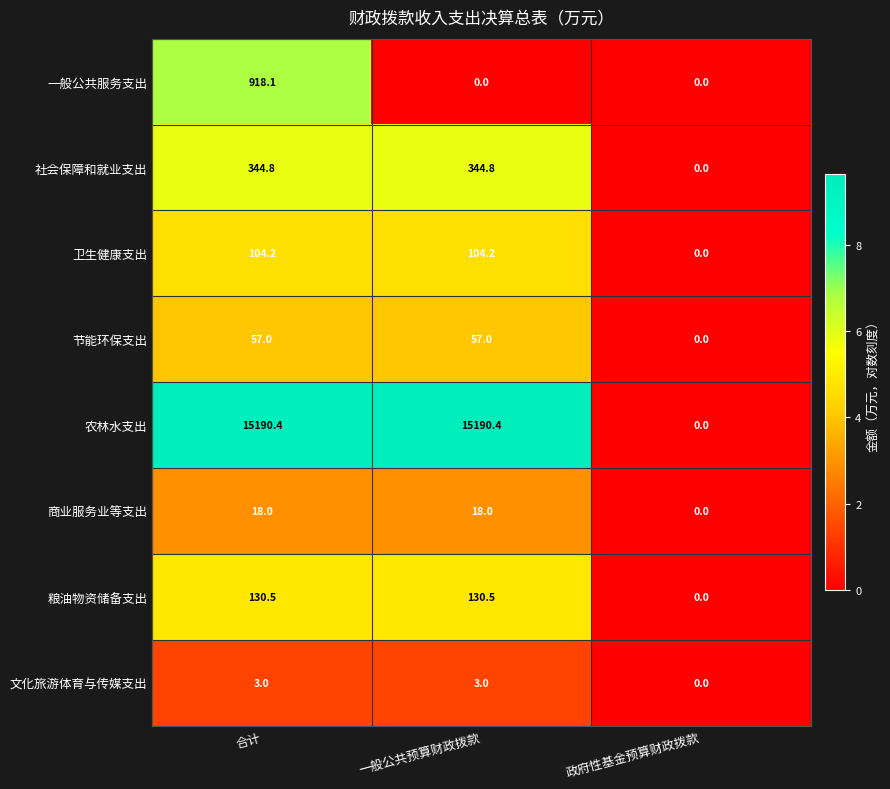

Reading left to right, what are all the values shown in this chart?

一般公共服务支出: 合计=918.1	一般公共预算财政拨款=0.0	政府性基金预算财政拨款=0.0
社会保障和就业支出: 合计=344.8	一般公共预算财政拨款=344.8	政府性基金预算财政拨款=0.0
卫生健康支出: 合计=104.2	一般公共预算财政拨款=104.2	政府性基金预算财政拨款=0.0
节能环保支出: 合计=57.0	一般公共预算财政拨款=57.0	政府性基金预算财政拨款=0.0
农林水支出: 合计=15190.4	一般公共预算财政拨款=15190.4	政府性基金预算财政拨款=0.0
商业服务业等支出: 合计=18.0	一般公共预算财政拨款=18.0	政府性基金预算财政拨款=0.0
粮油物资储备支出: 合计=130.5	一般公共预算财政拨款=130.5	政府性基金预算财政拨款=0.0
文化旅游体育与传媒支出: 合计=3.0	一般公共预算财政拨款=3.0	政府性基金预算财政拨款=0.0